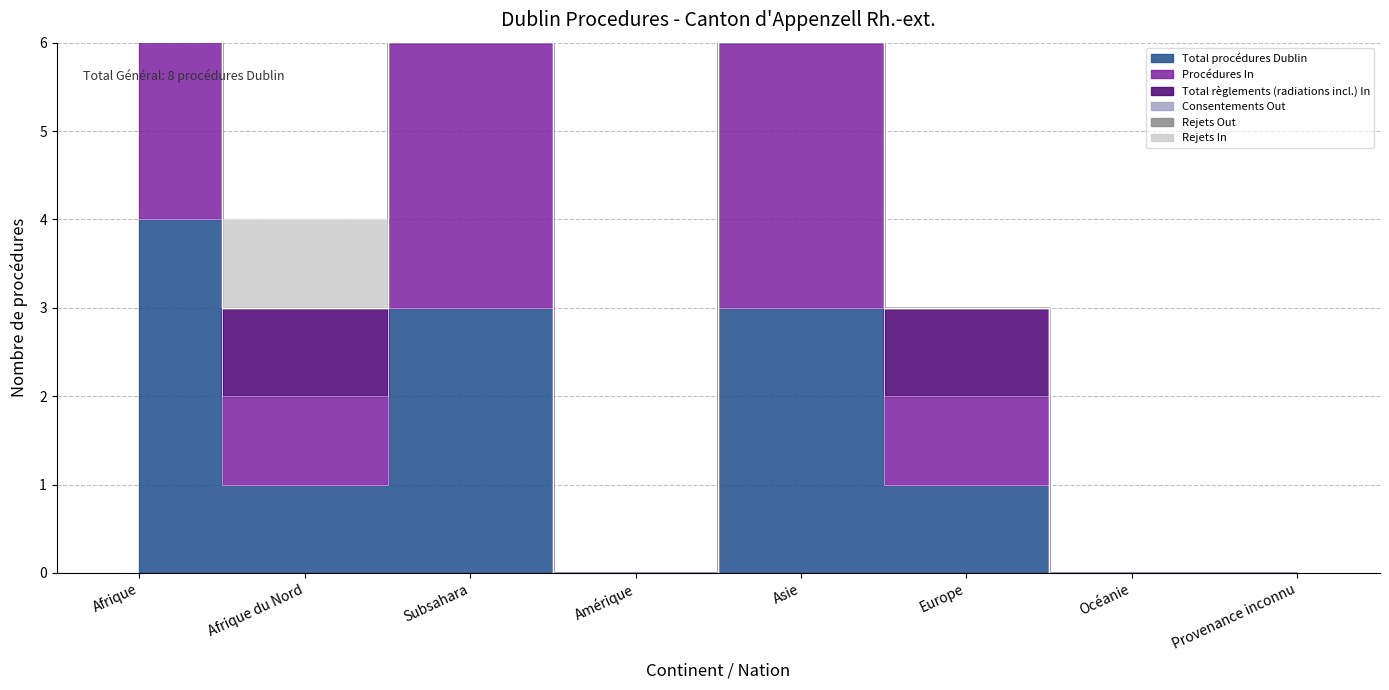

The value of Procédures In at Afrique du Nord is 1. True or false?

False